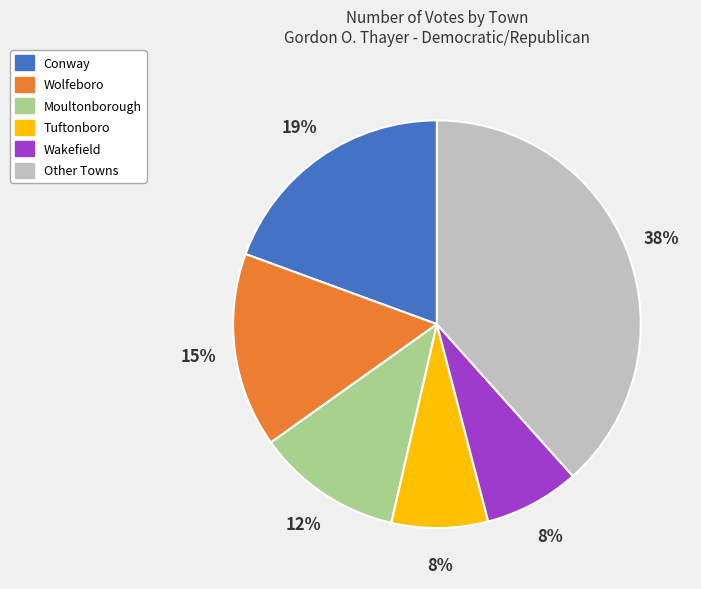

To the nearest percent, what is the average slice percentage?

17%